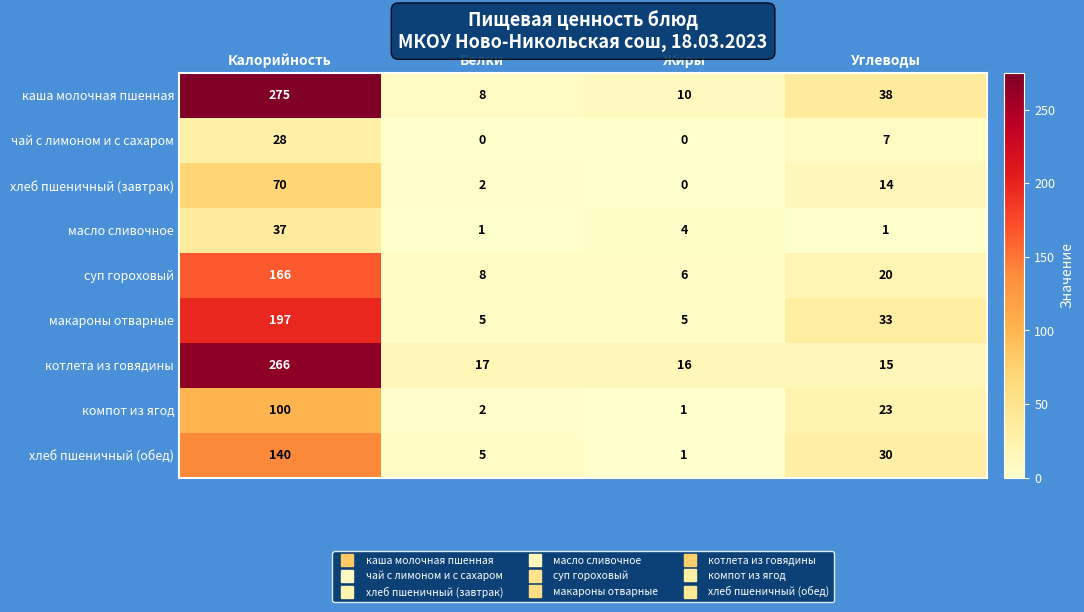

What is the average value of the хлеб пшеничный (обед) series?

44